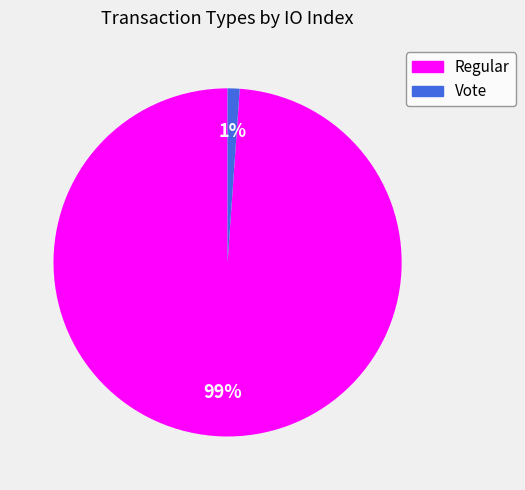

Is the sum of Vote and Regular greater than half?

Yes